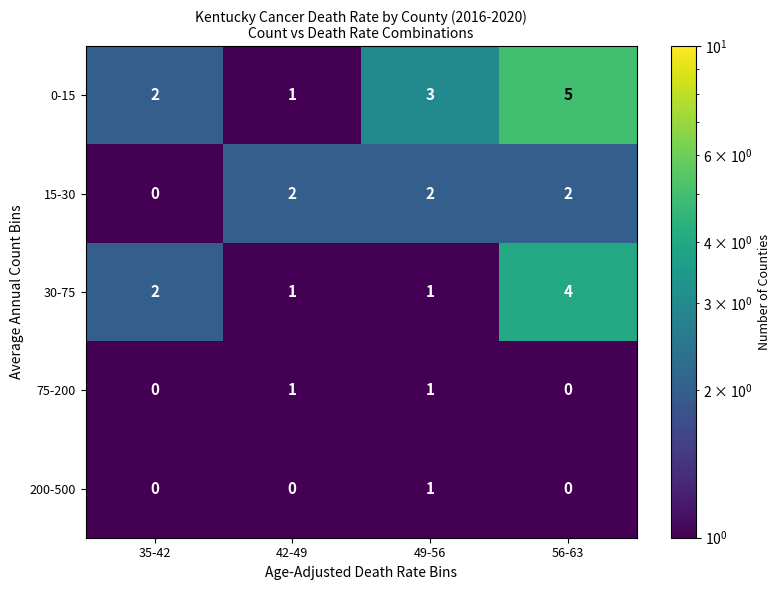

Which category has the lowest value in the 0-15 series?

42-49